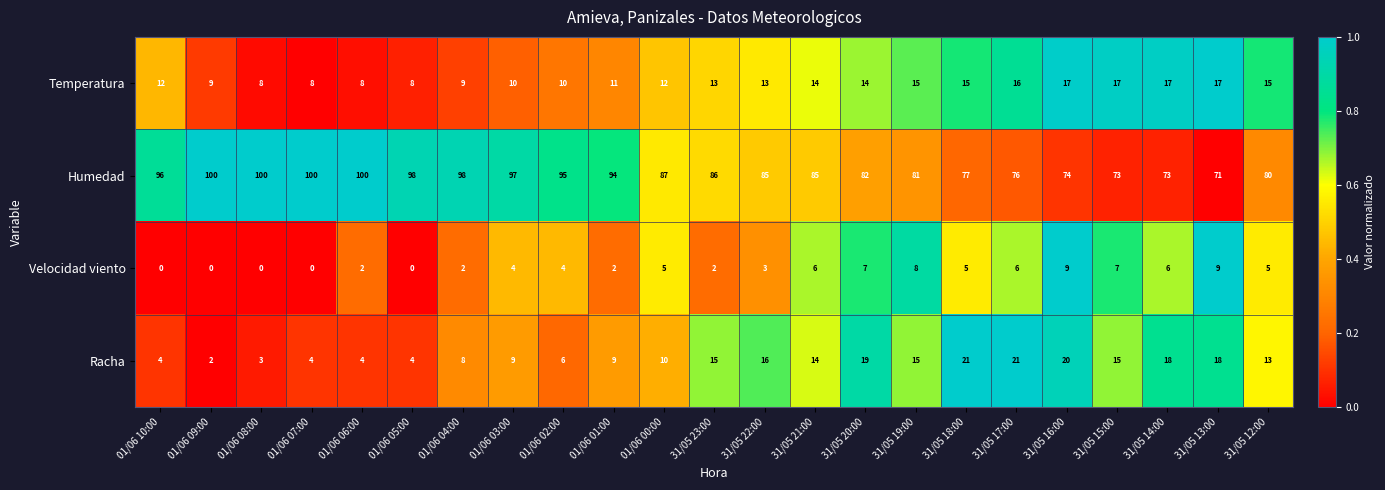

Rank the series at 31/05 23:00 from lowest to highest value.

Velocidad viento, Temperatura, Racha, Humedad